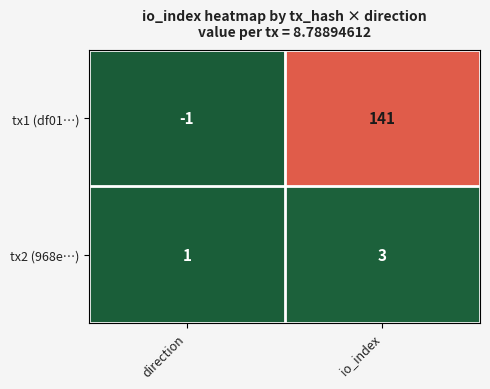

Reading right to left, transcribe all the data shown in this chart.

tx1 (df01…): 141	-1
tx2 (968e…): 3	1